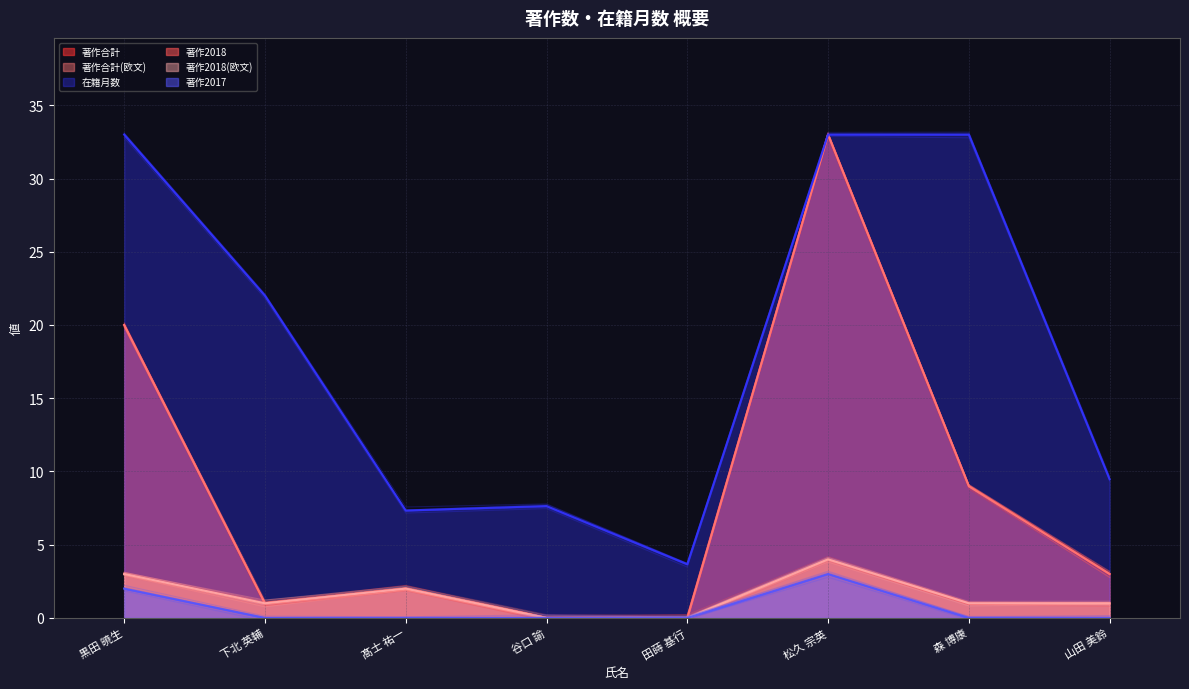

What value does the 著作合計(欧文) series have at 山田 美鈴?

3.0